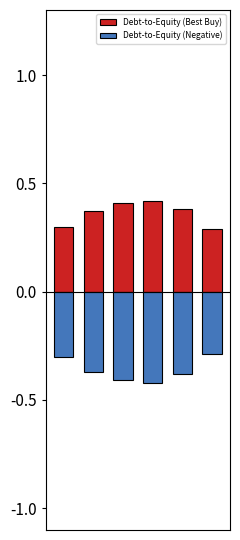

At how many categories does at least one series exceed 0?

6